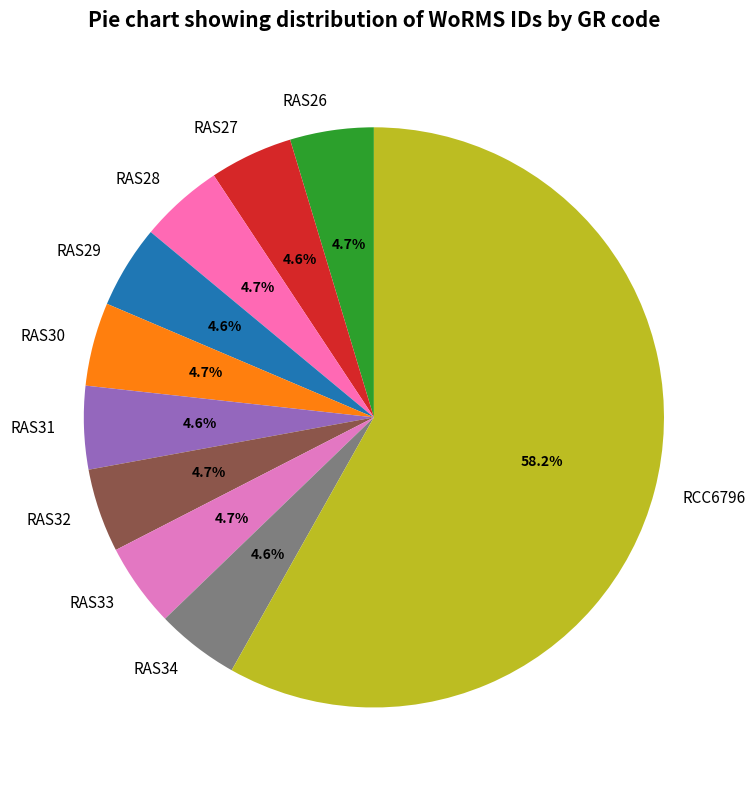

Which category has the biggest portion of the pie?

RCC6796